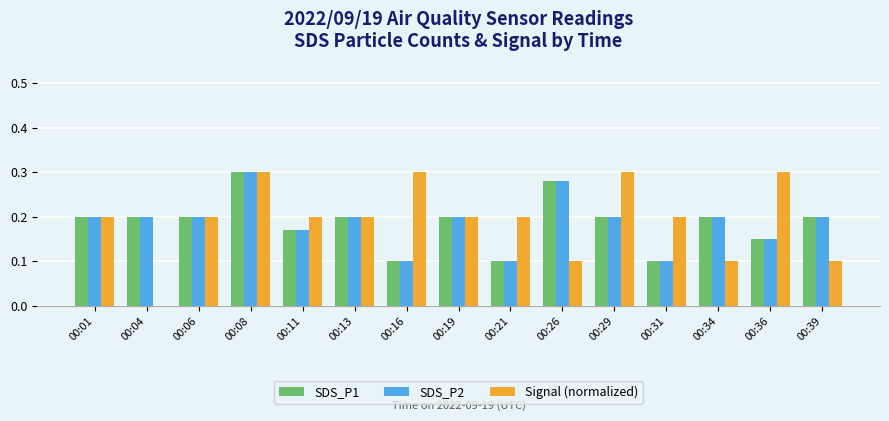

Which series changed the most between 00:11 and 00:29?

Signal (normalized)